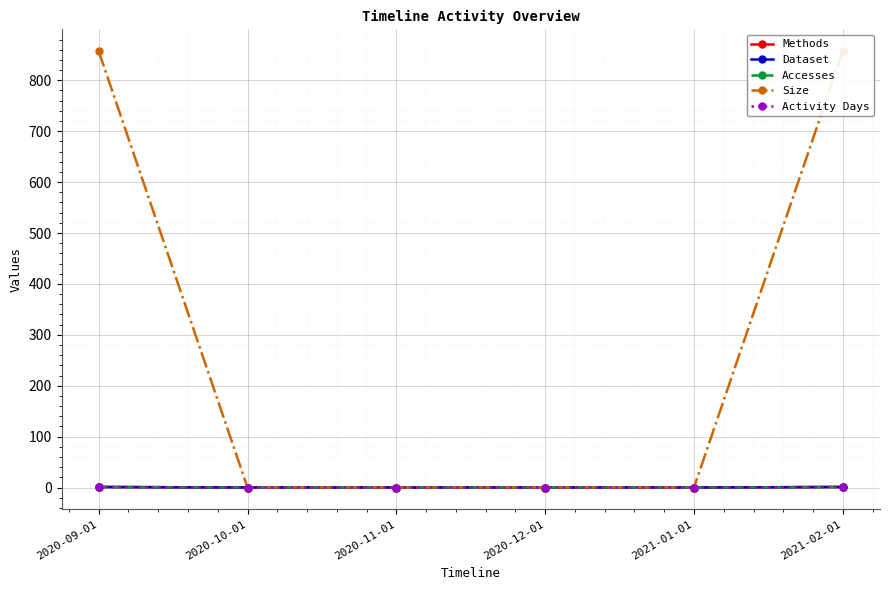

True or false: Activity Days has more than 0 interior local peaks.

False